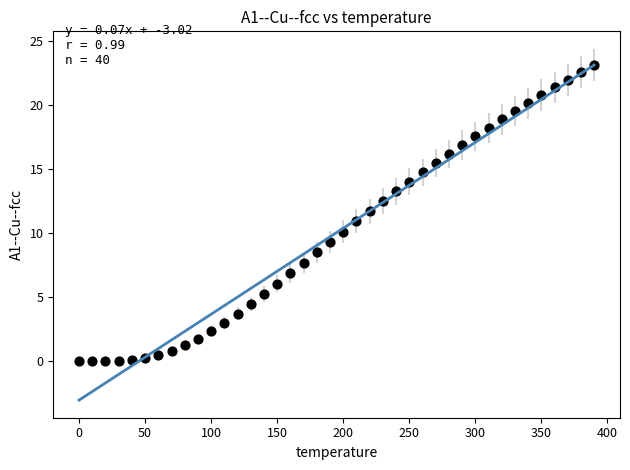

What is the range of X values (max minus min)?

390.0